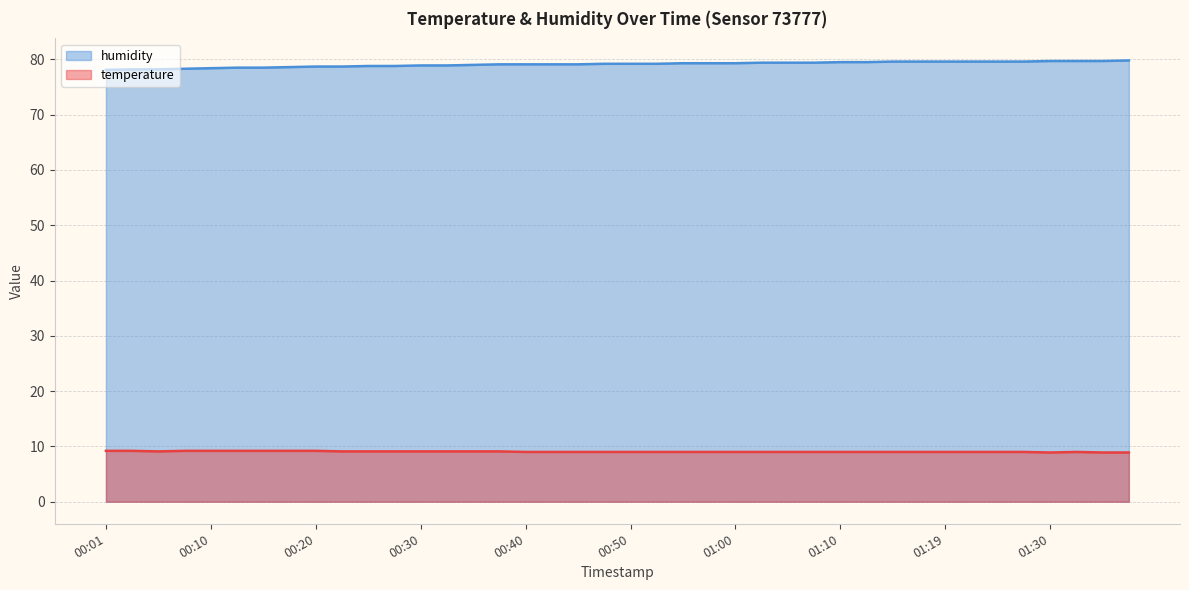

How many categories are shown in the chart?

40